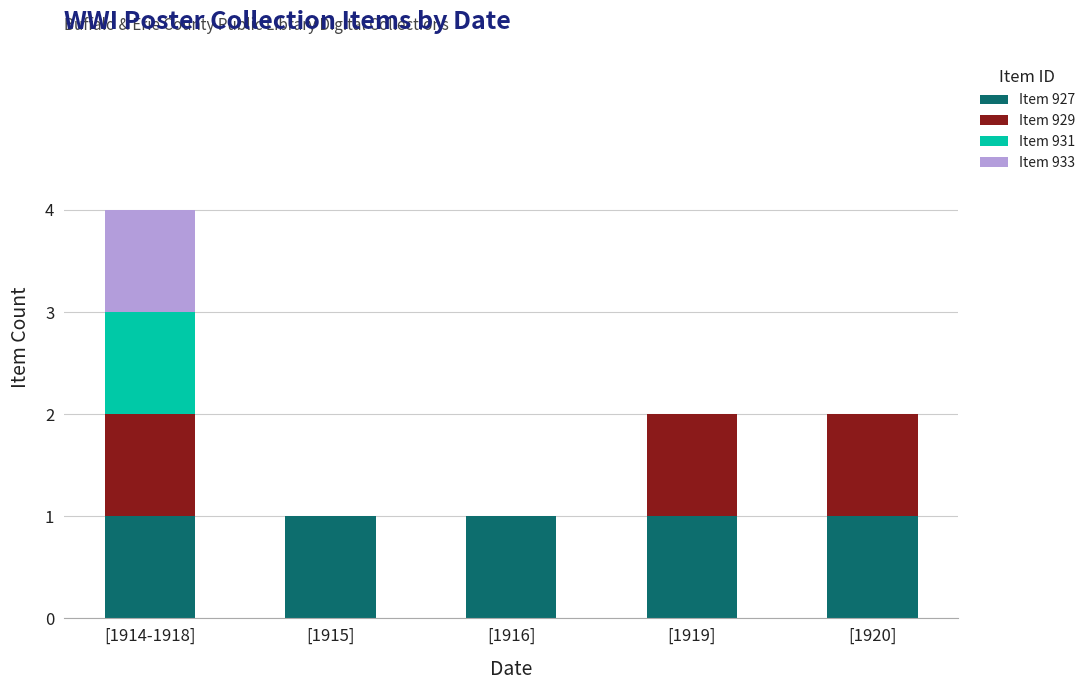

Reading left to right, what are the values for Item 927?

[1914-1918]=1	[1915]=1	[1916]=1	[1919]=1	[1920]=1